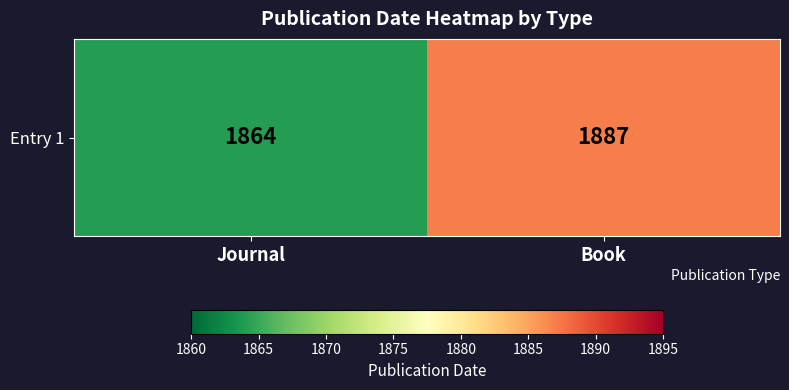

Reading right to left, what are all the values shown in this chart?

Book=1887	Journal=1864